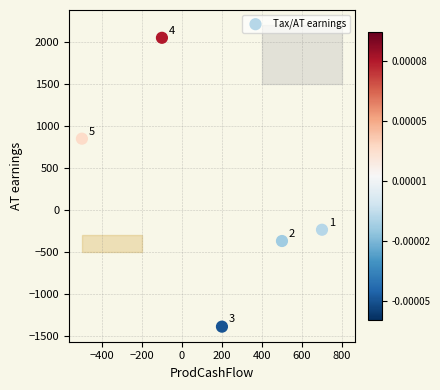

What Y value in the scatter plot is closest to 328?

846.8